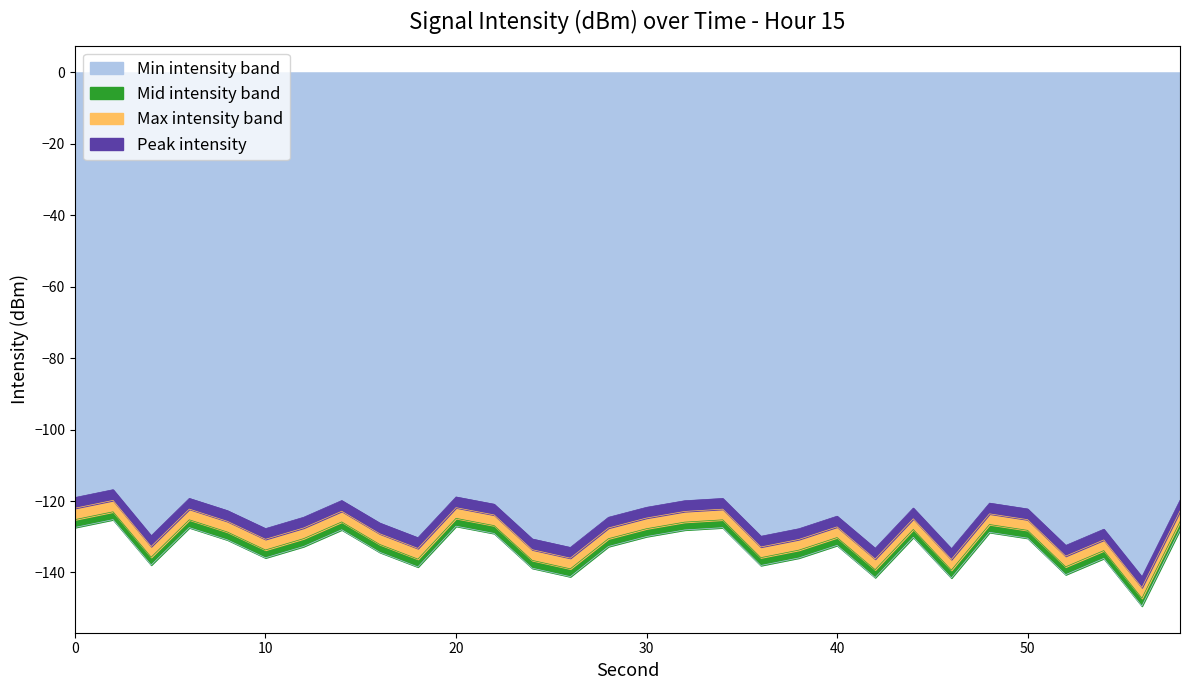

What is the difference between the Max intensity band values at 6 and 58?

0.5